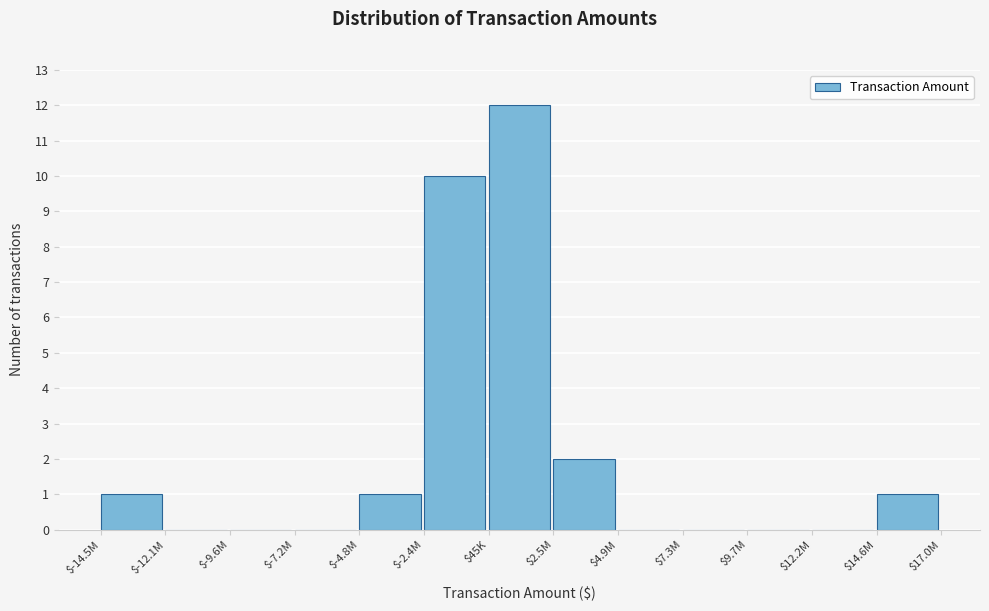

Which label corresponds to the largest value in the chart?

$45K